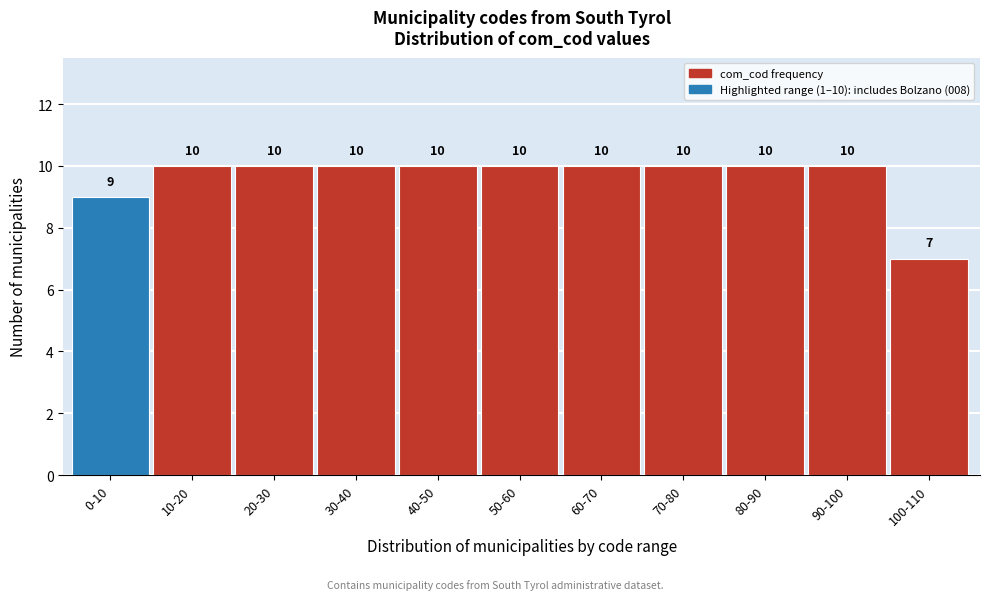

Reading left to right, extract all data points from this chart.

9	10	10	10	10	10	10	10	10	10	7